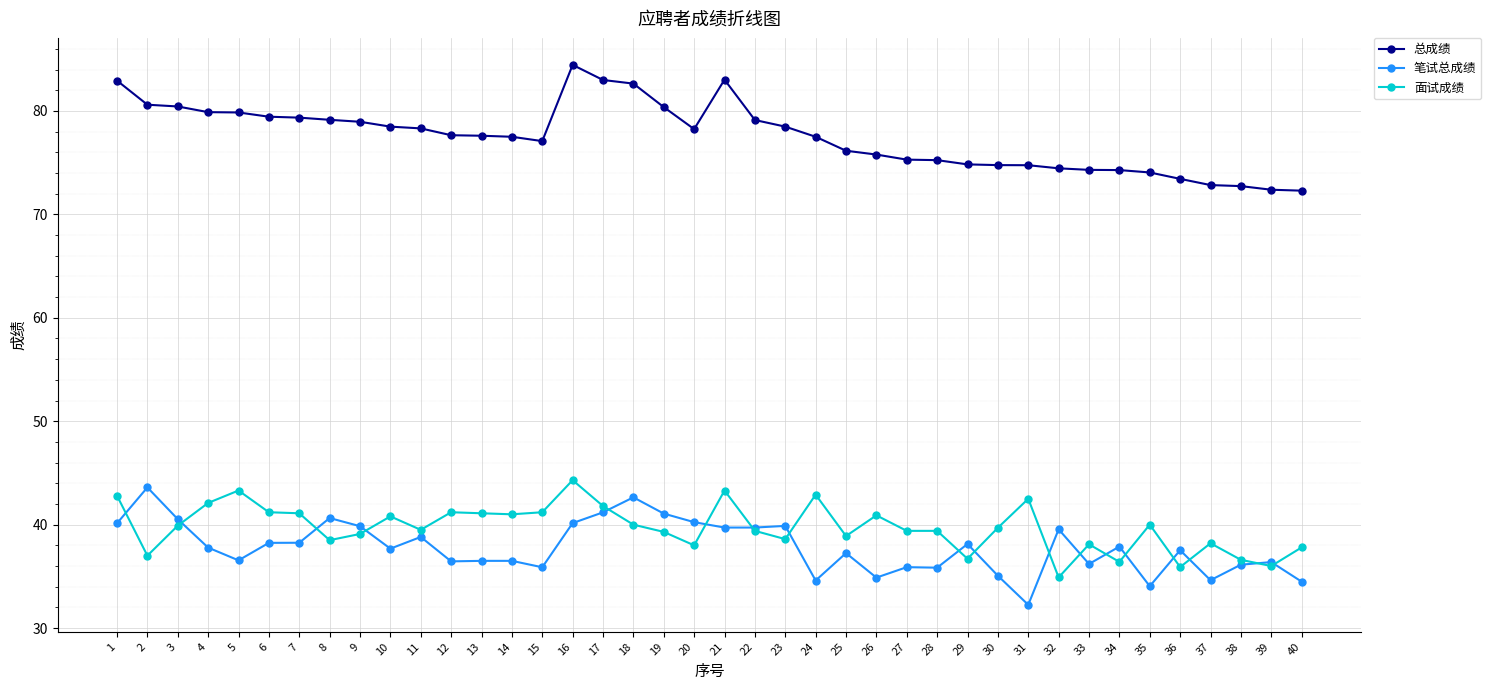

Count the number of categories in the chart.

40